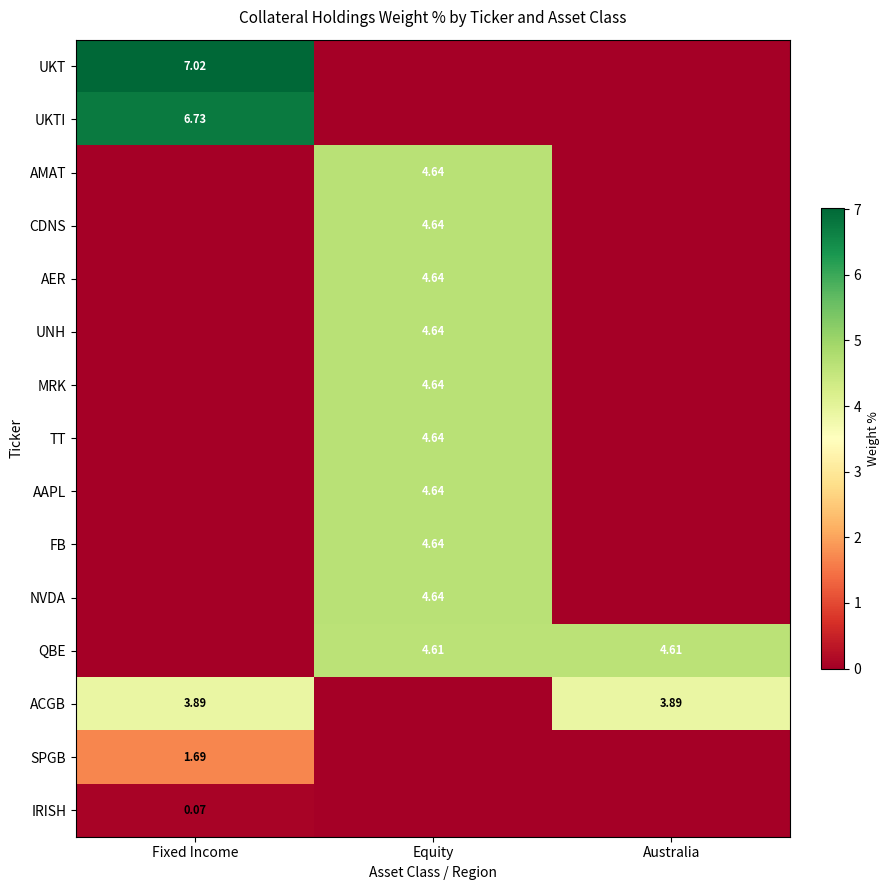

What is the sum of all QBE values?

9.2